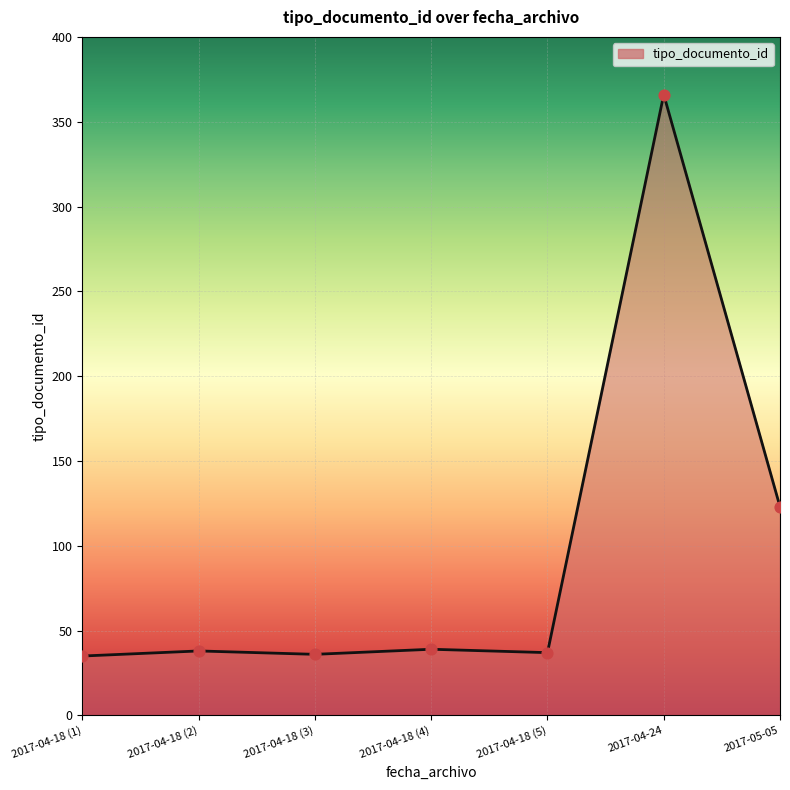

What is the change in value from 2017-04-18 (3) to 2017-05-05?

+87